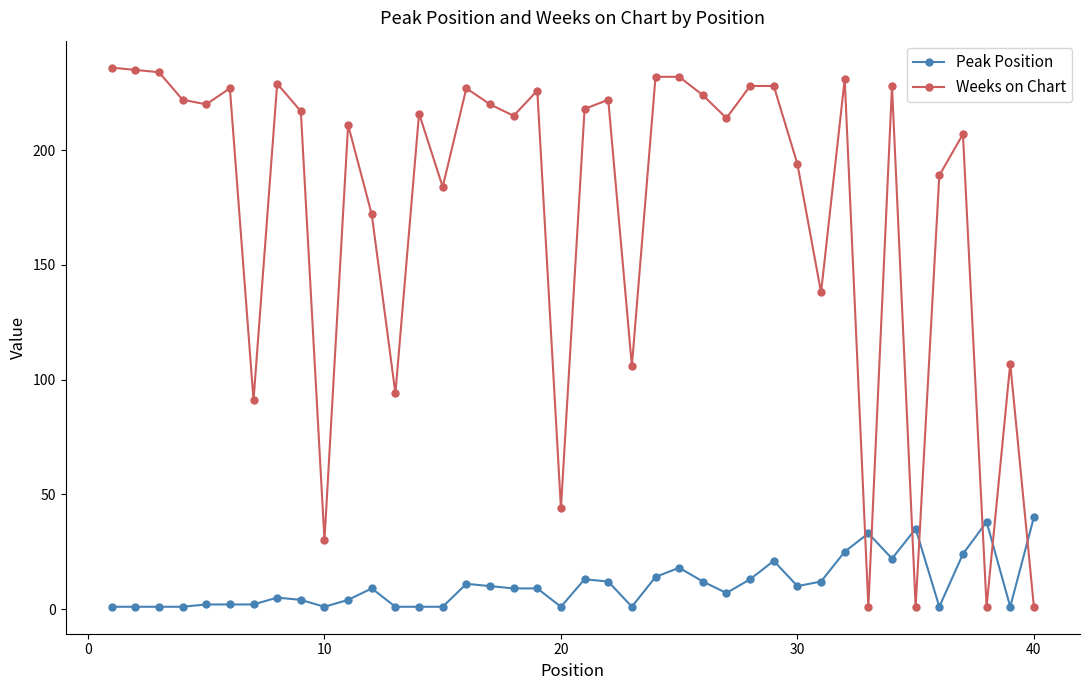

True or false: Weeks on Chart has more than 1 points higher than both neighbors.

True